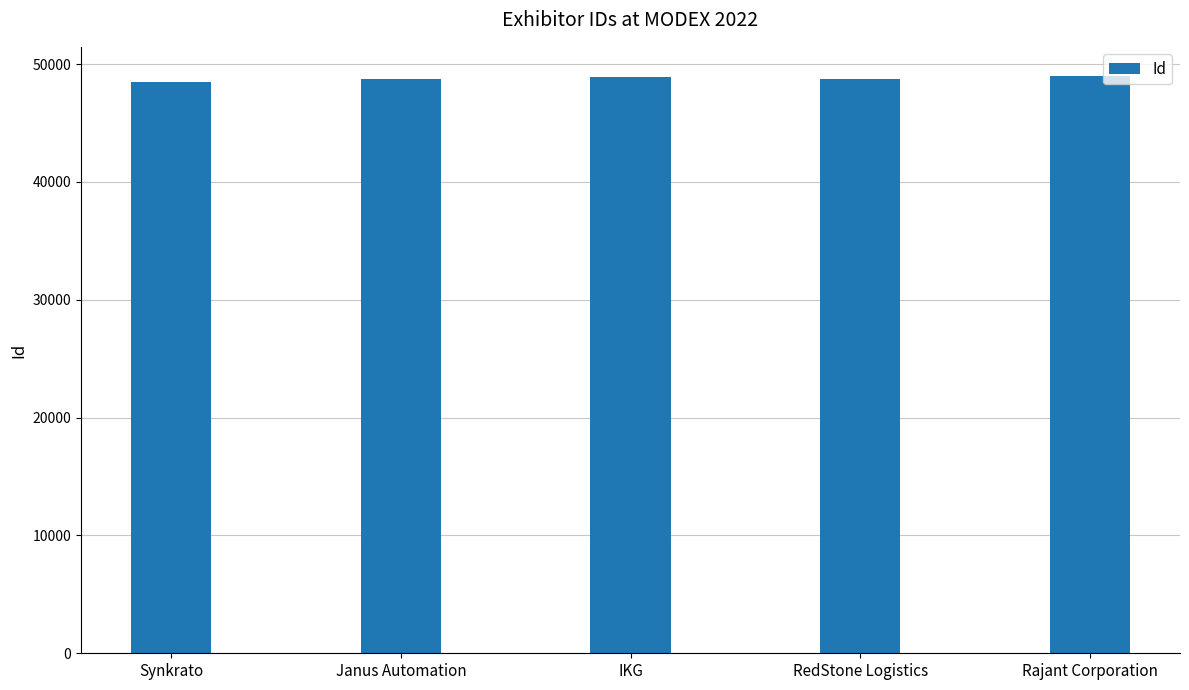

What is the ratio of the value at Rajant Corporation to the value at IKG?

1.0